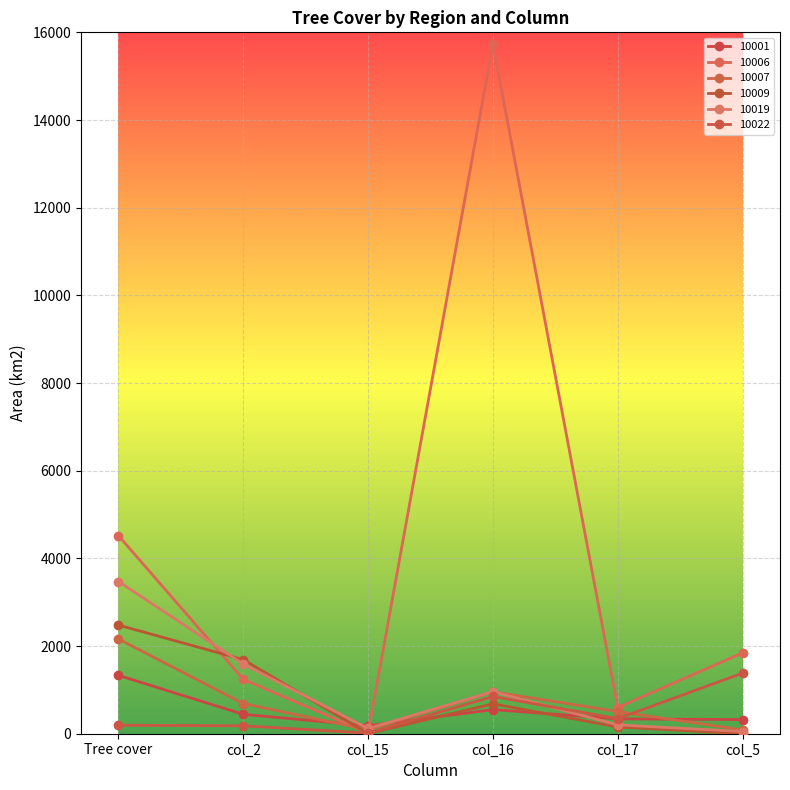

Where is 10019 nearest to the value 1760?

col_2